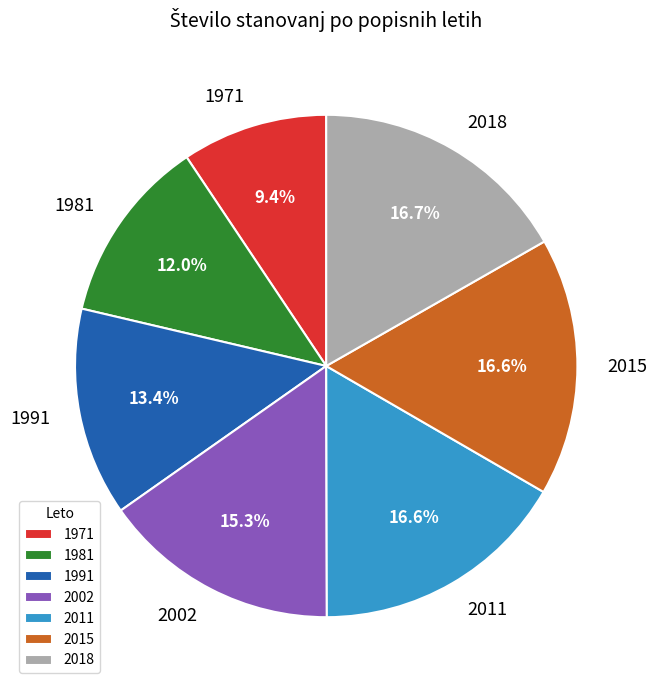

Which category has the smallest portion of the pie?

1971